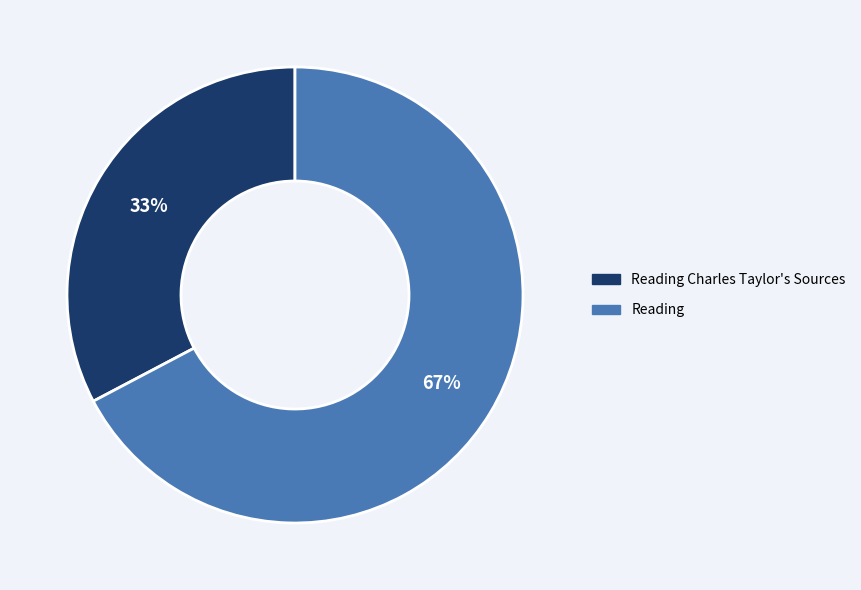

Which category has the biggest portion of the pie?

Reading